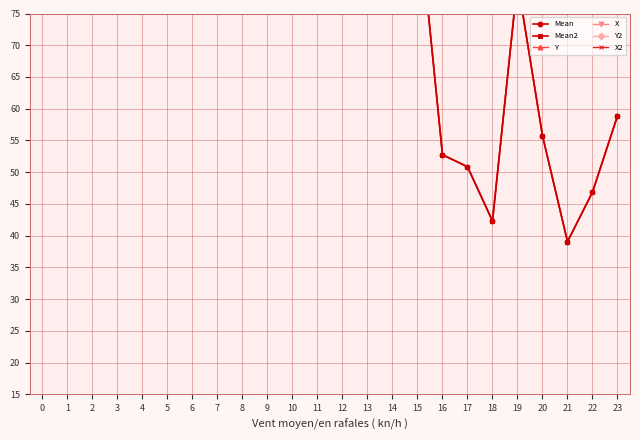

At how many categories does at least one series exceed 115?

24